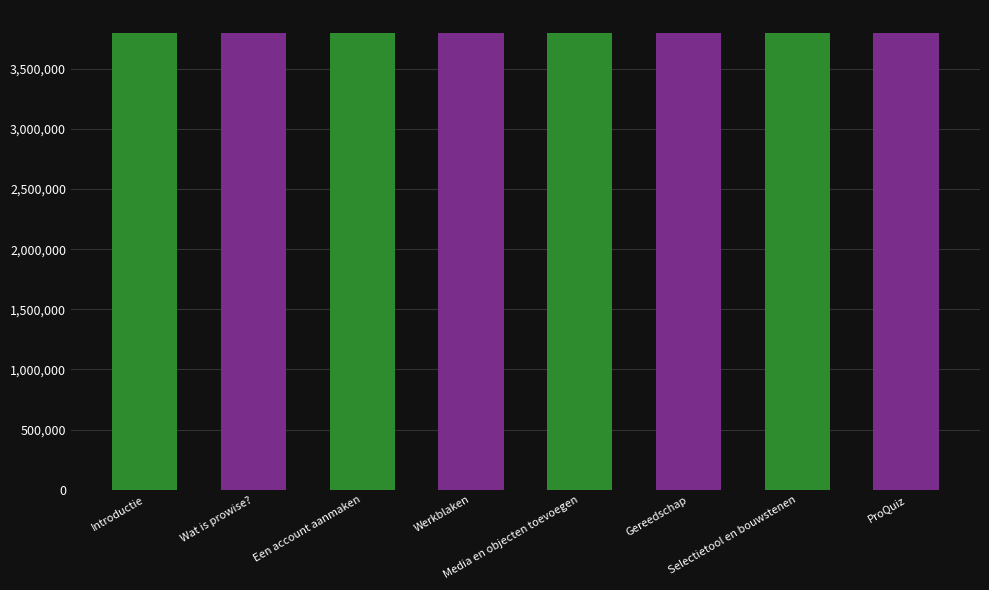

What is the ratio of the value at ProQuiz to the value at Introductie?

1.0